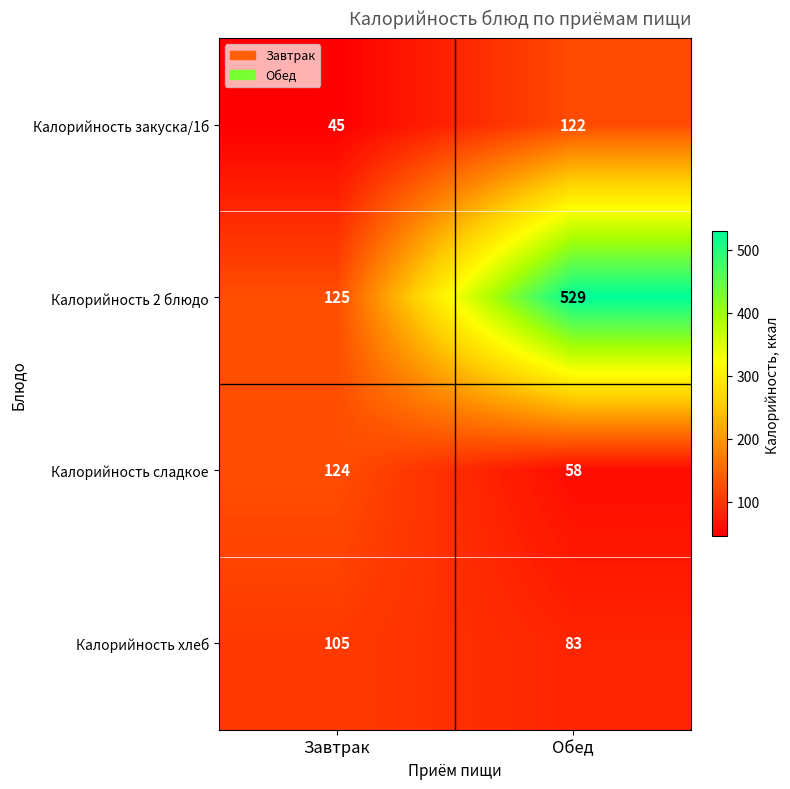

What is the difference between the highest and lowest values at Обед?

471